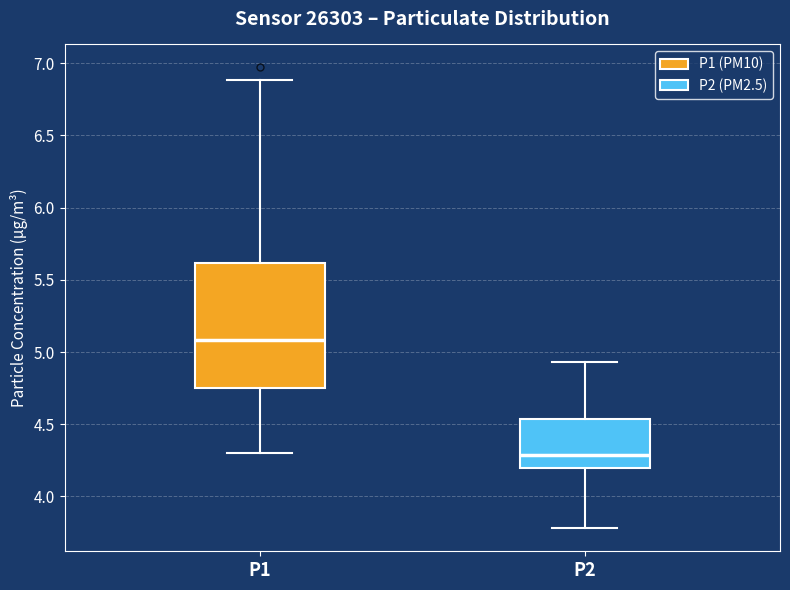

Reading left to right, read every box against the y-axis: the position of its median line, the range the box covers, and the ends of its whiskers. The values are not printed on the chart, so give them approximately, as read against the axis.

P1: median 5.10, box 4.75 to 5.60, whiskers 4.30 to 6.90
P2: median 4.30, box 4.20 to 4.55, whiskers 3.80 to 4.95